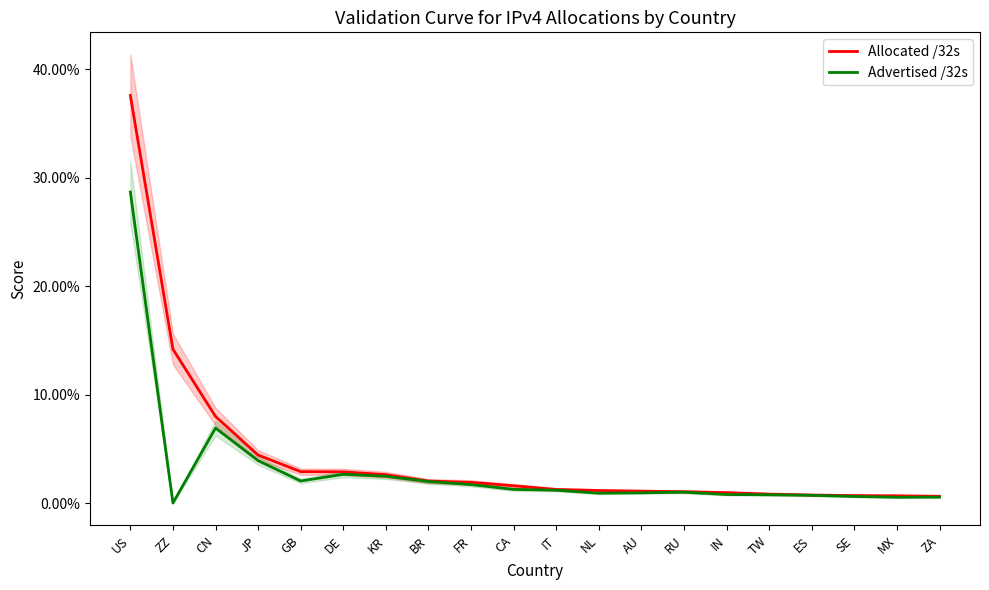

True or false: Advertised /32s has a value of 0.0 at AU.

True